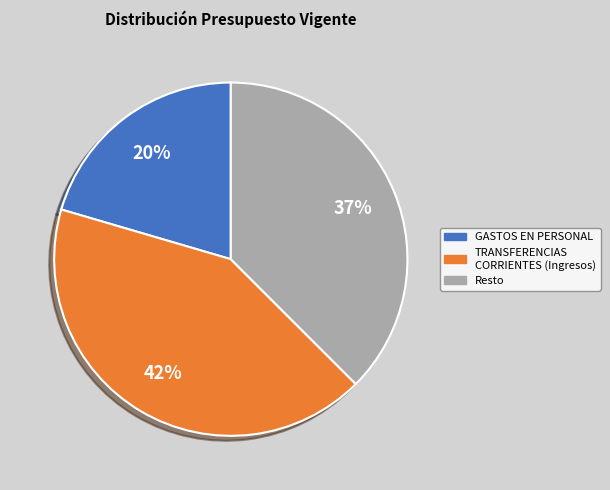

To the nearest percent, what is the difference between the largest and smallest slice percentages?

22%